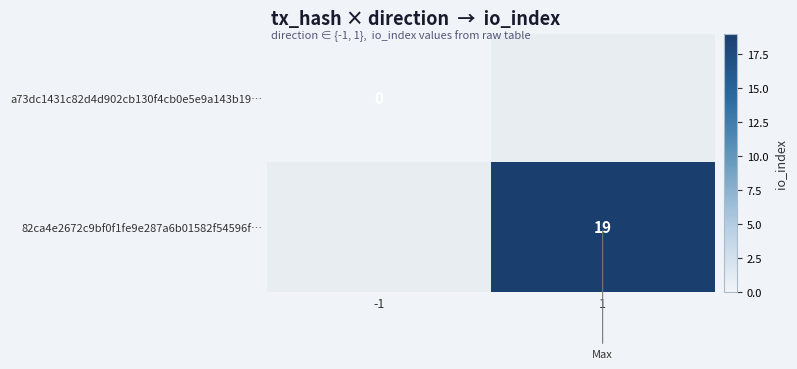

The value of 82ca4e2672c9bf0f1fe9e287a6b01582f54596f… at 1 is 26.6. True or false?

False